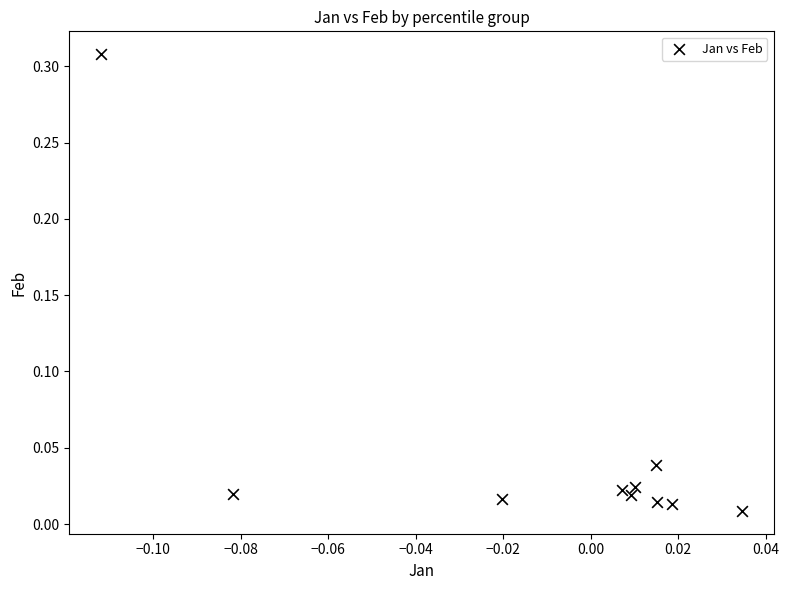

Count the number of points in this scatter plot.

10